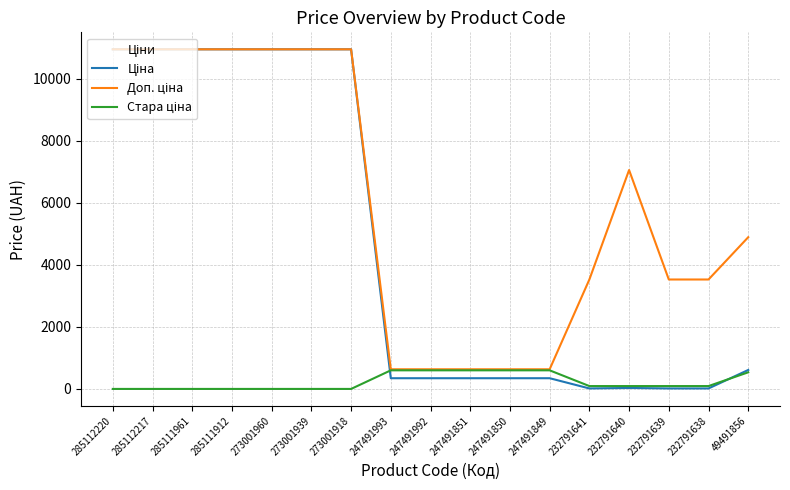

How many lines are shown in the chart?

3